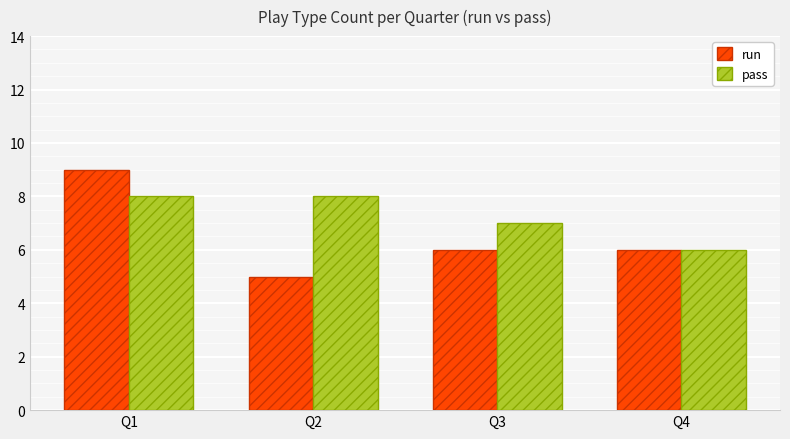

Which series has the largest total across all categories?

pass